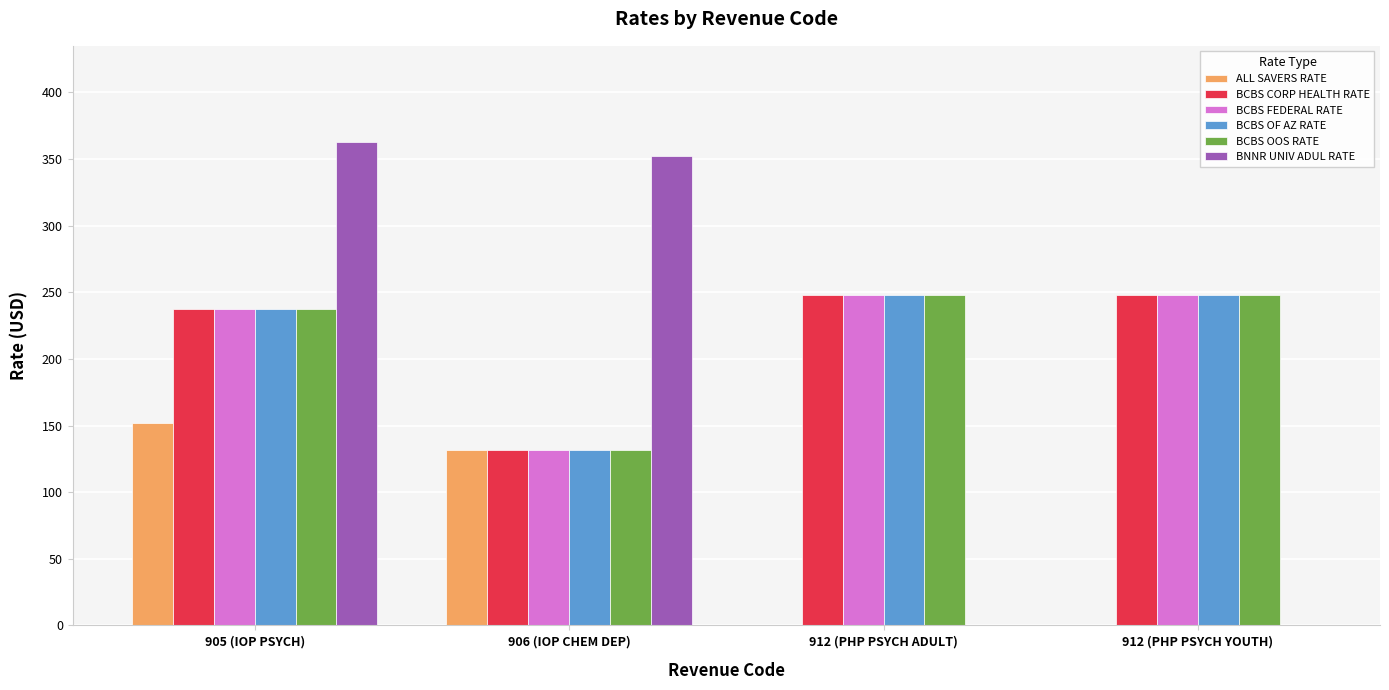

What is the maximum value for BCBS OOS RATE?

248.0